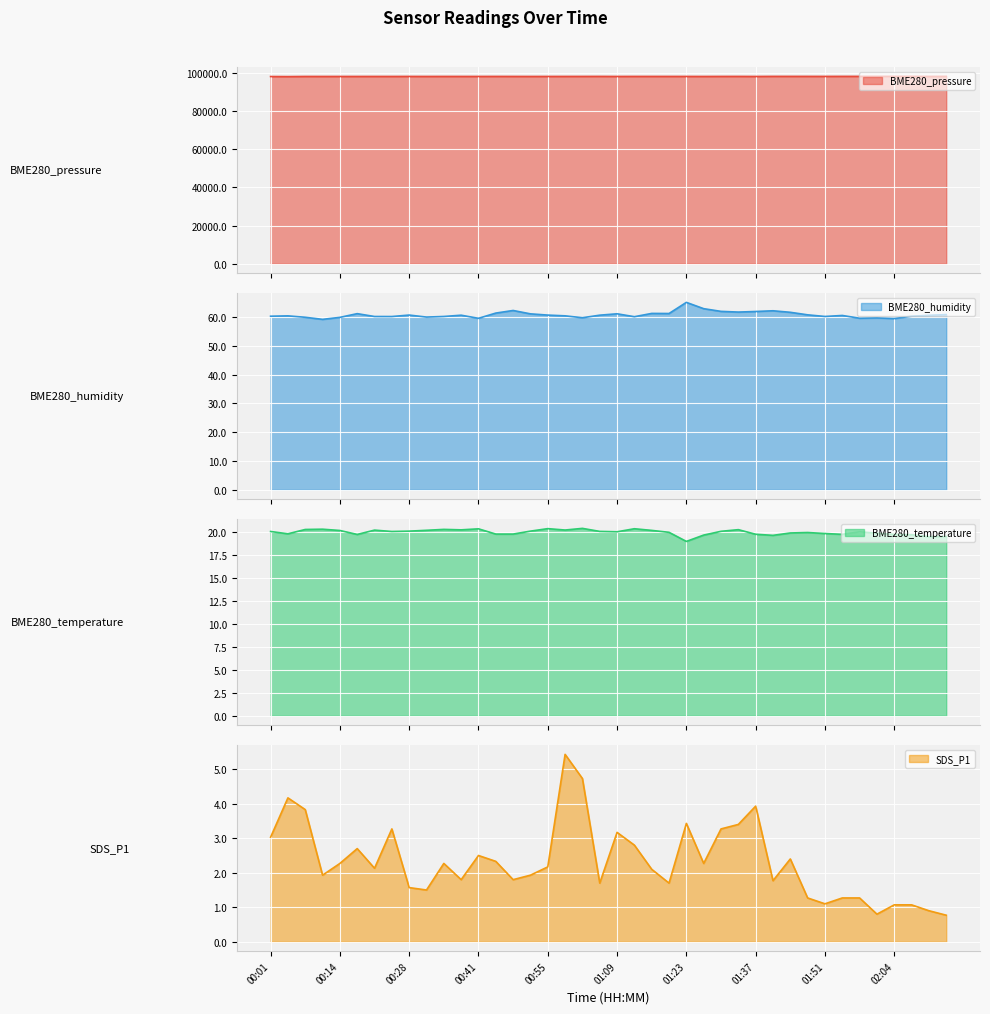

What is the label of the 37th point from the right?

00:11